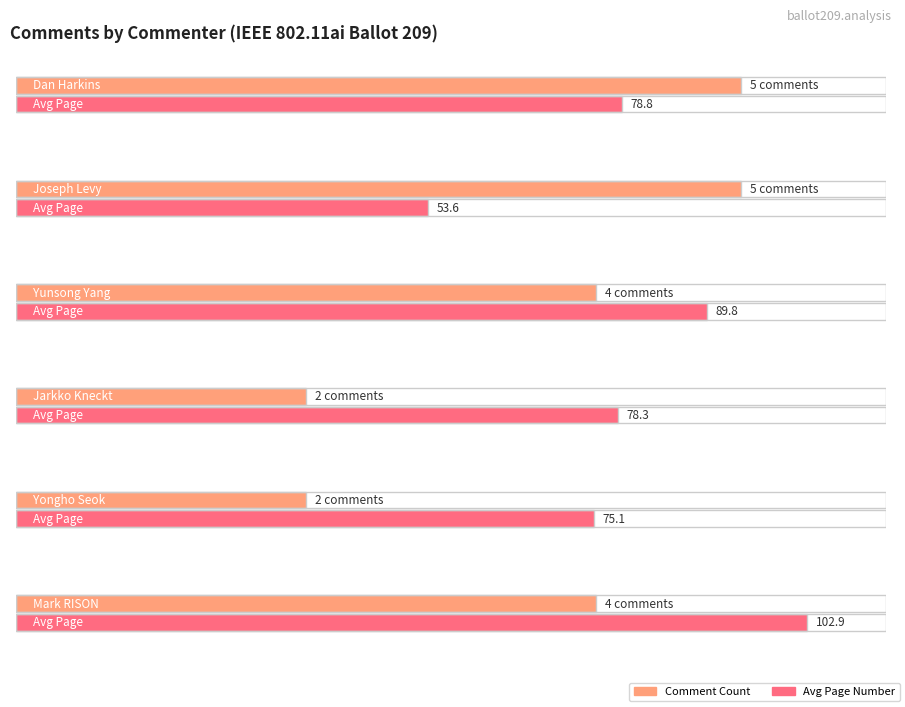

Which series has the largest range (max minus min)?

Page (avg)